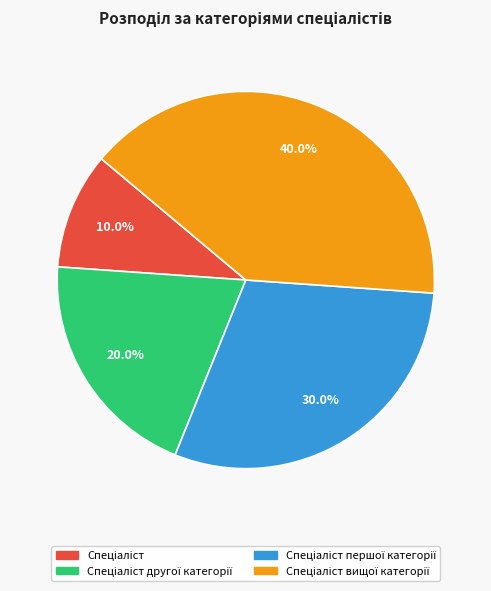

Is there any slice that represents more than half of the pie?

No